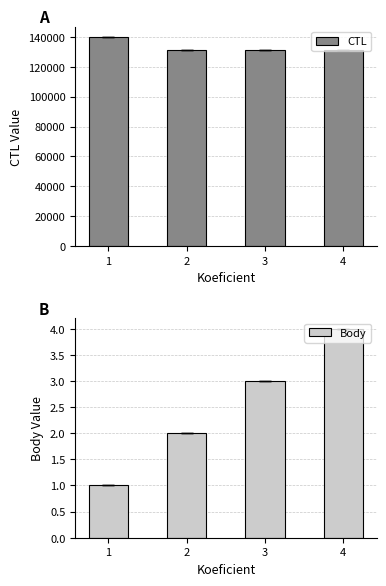

List the series in order of their peak value, highest first.

CTL, Body